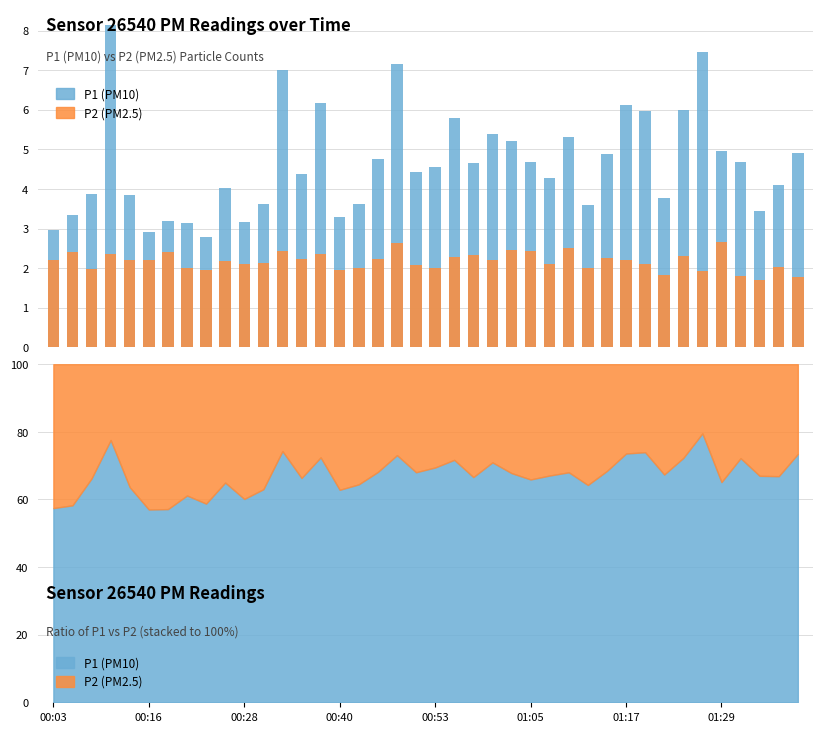

Rank the series at 00:40 from lowest to highest value.

P2 (PM2.5), P1 (PM10)